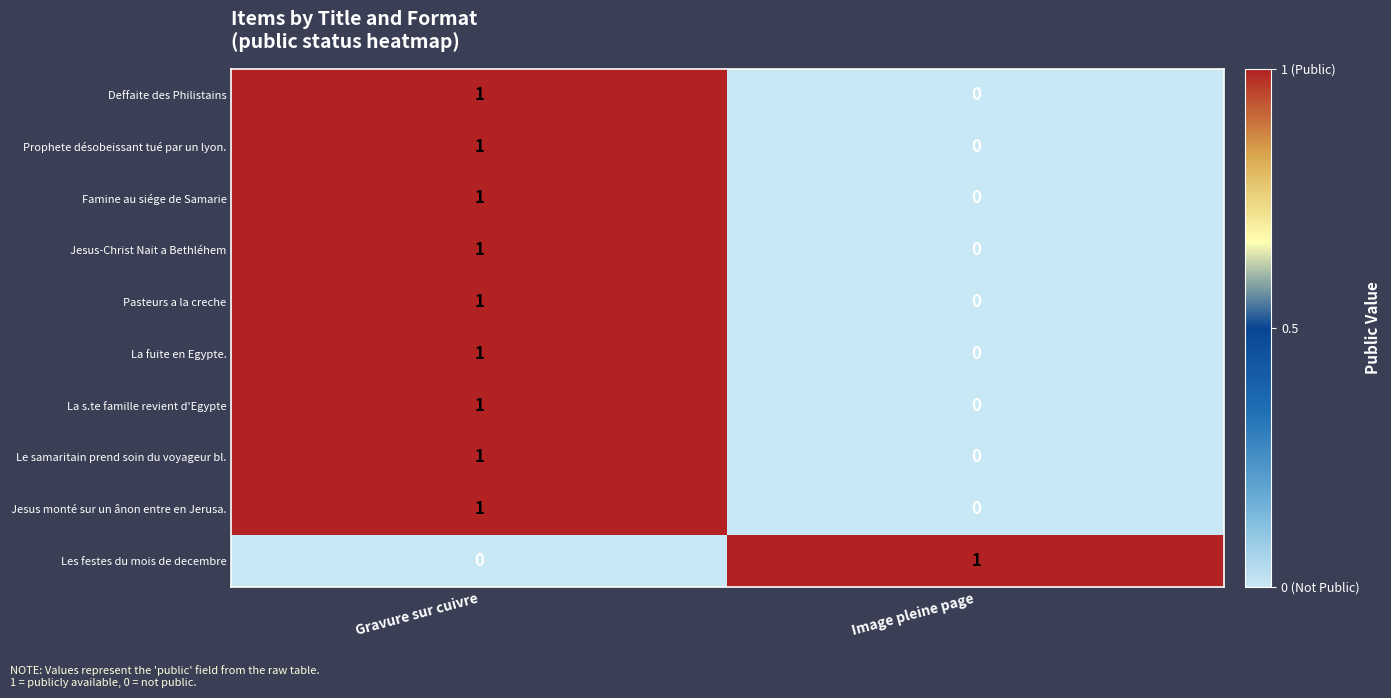

Reading left to right, list all the values displayed in this chart.

Deffaite des Philistains: 1	0
Prophete désobeissant tué par un lyon.: 1	0
Famine au siége de Samarie: 1	0
Jesus-Christ Nait a Bethléhem: 1	0
Pasteurs a la creche: 1	0
La fuite en Egypte.: 1	0
La s.te famille revient d'Egypte: 1	0
Le samaritain prend soin du voyageur bl.: 1	0
Jesus monté sur un ânon entre en Jerusa.: 1	0
Les festes du mois de decembre: 0	1